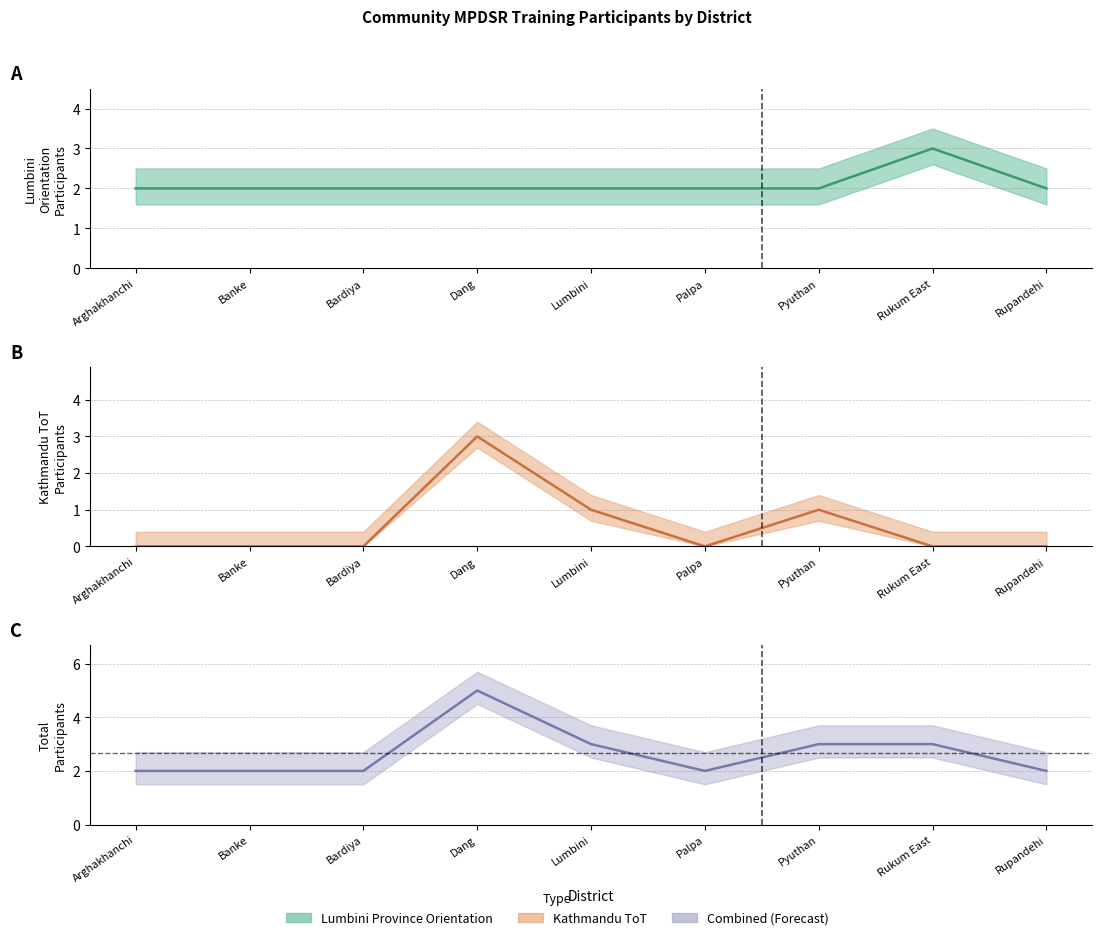

How many Kathmandu ToT values are between 0 and 1?

8